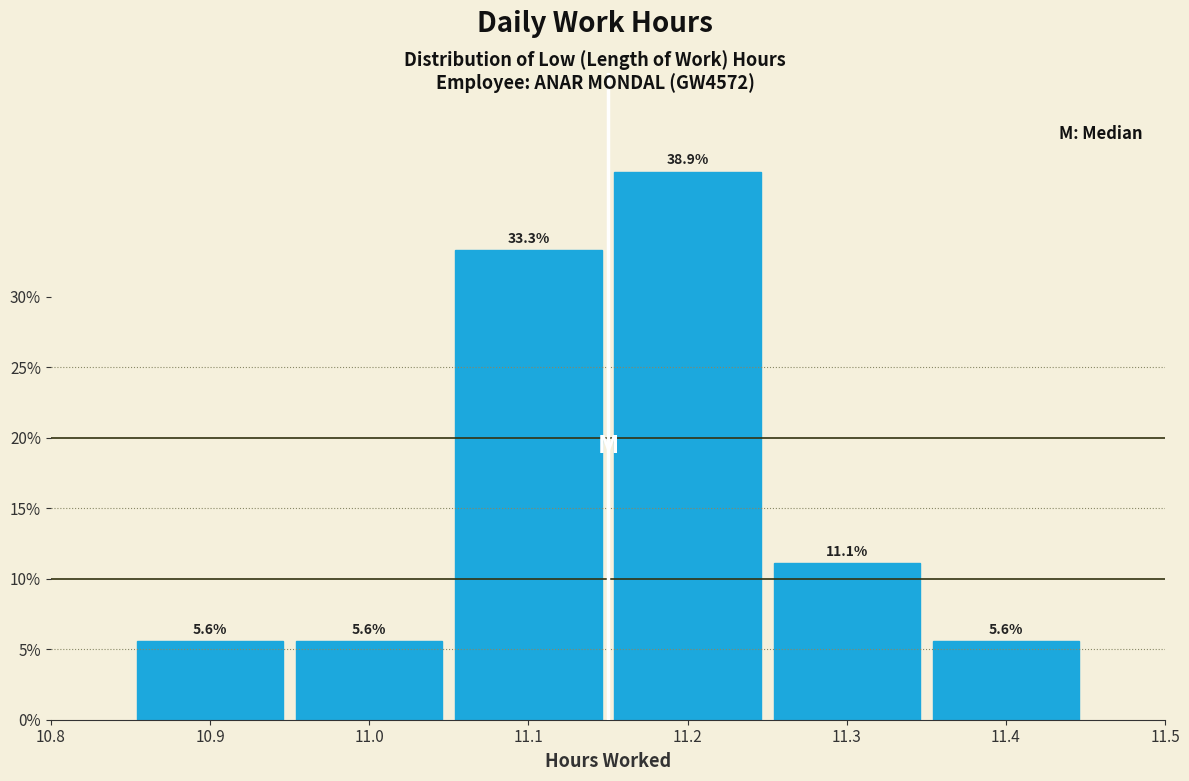

Over which range of the x-axis is the bar tallest?

11.15 to 11.25